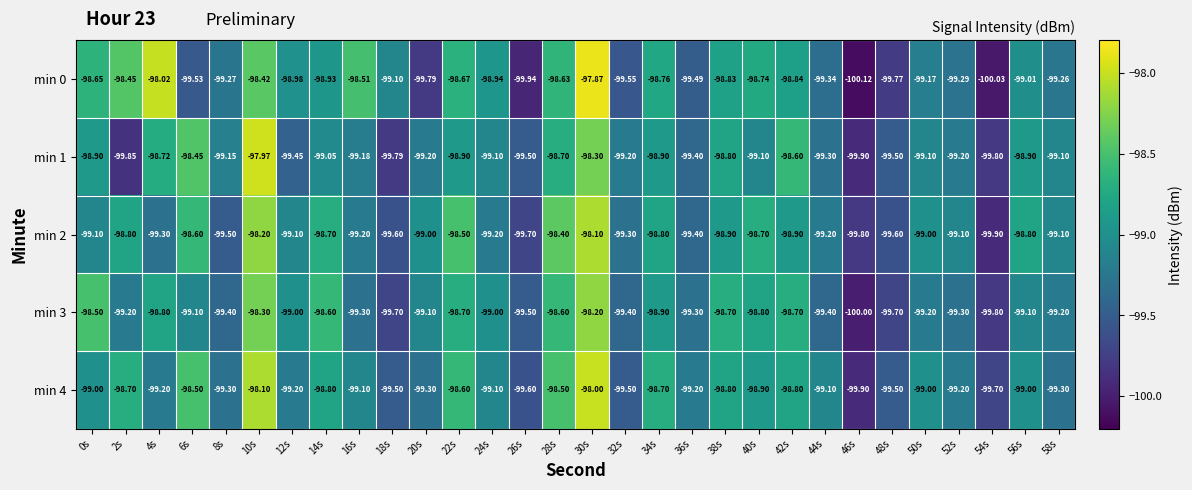

Is the value of min 1 at 38s greater than the value of min 4 at 56s?

Yes